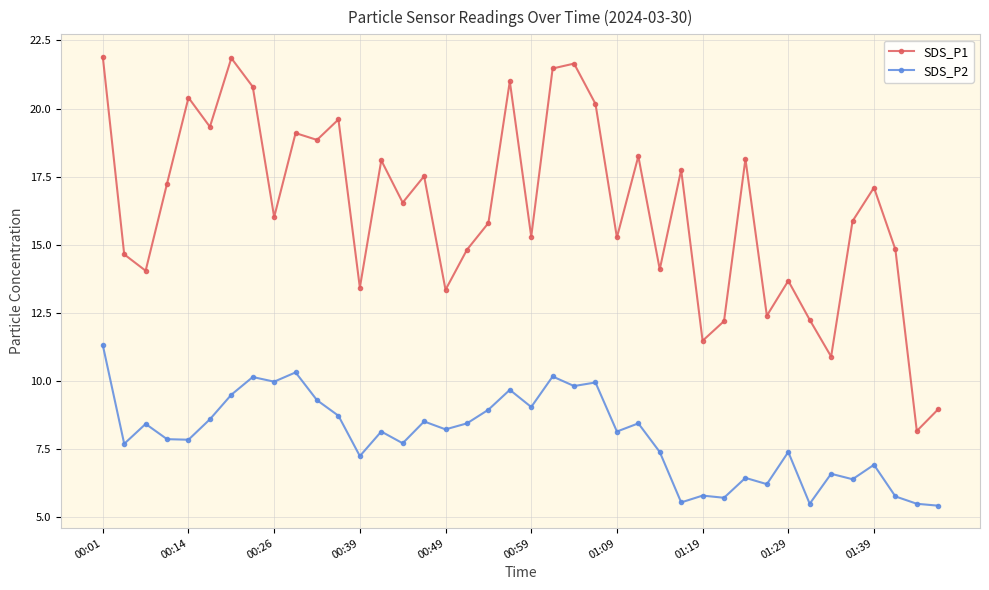

Which series has the largest range (max minus min)?

SDS_P1